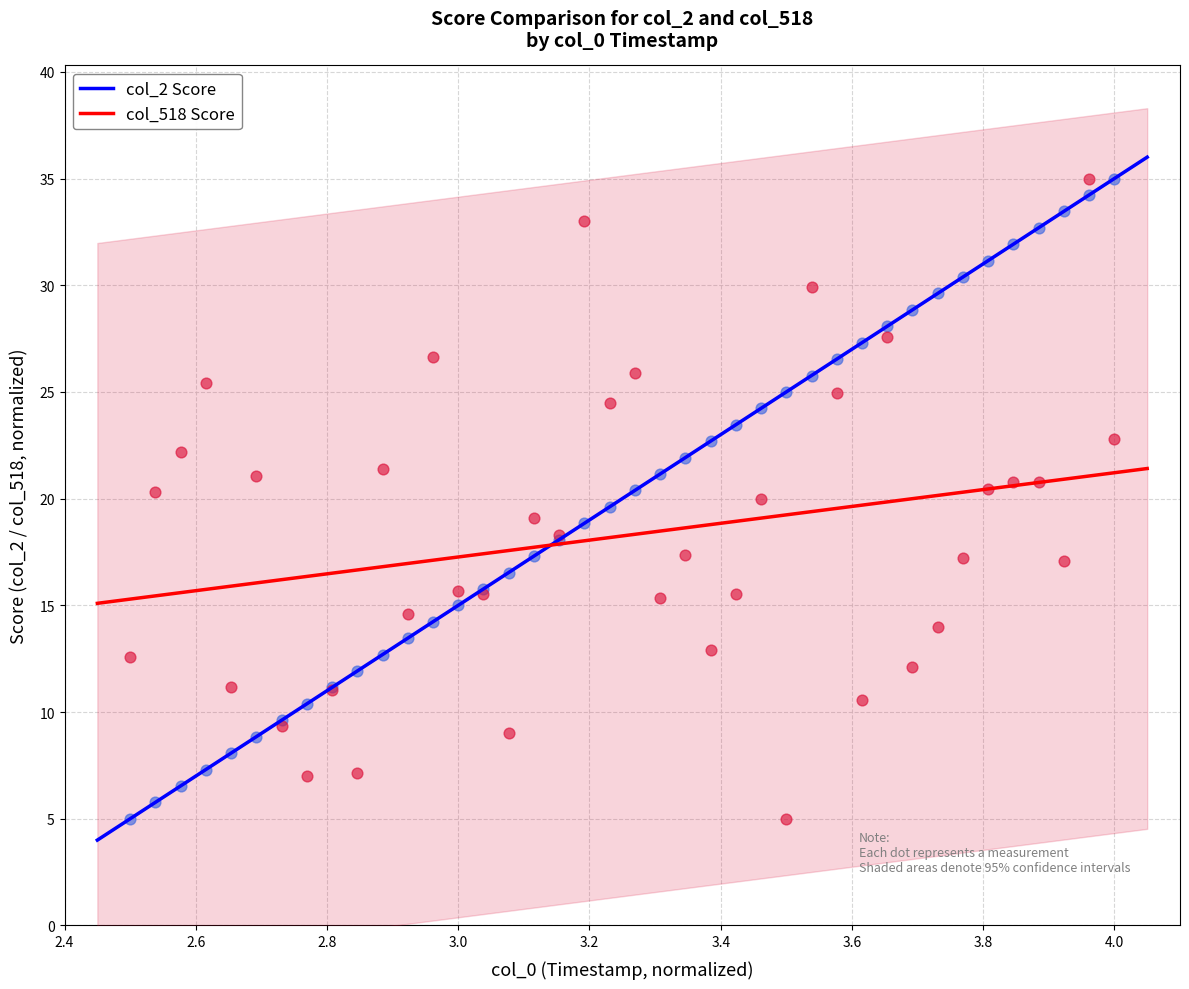

What is the X range (max minus min) for the scatter plot?

1.5